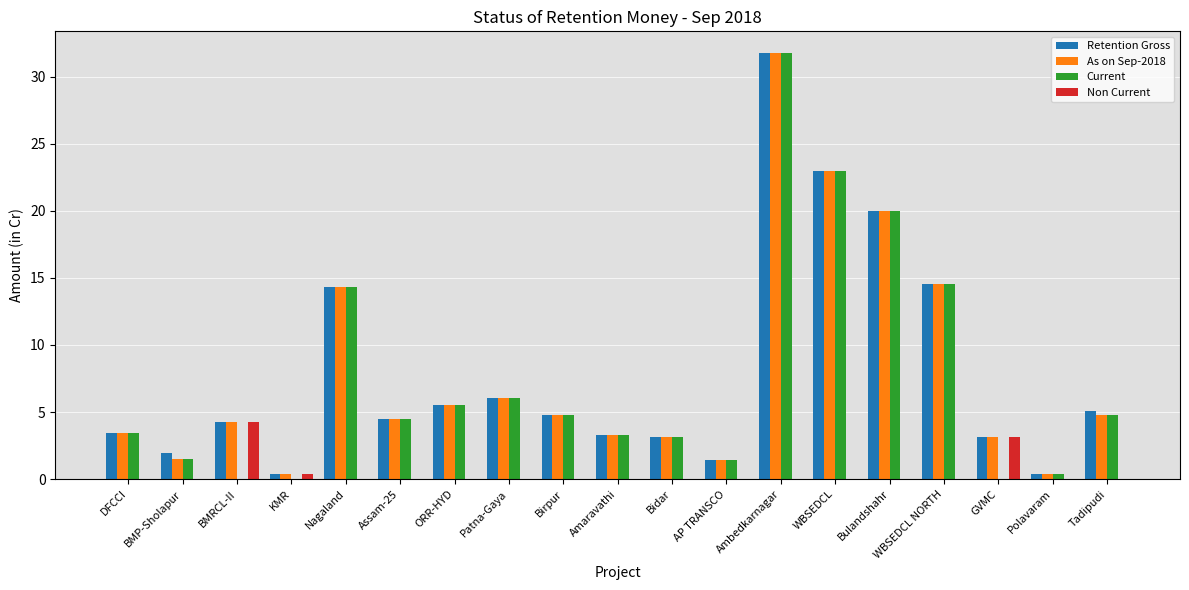

How many data points in Retention Gross are above 4?

11